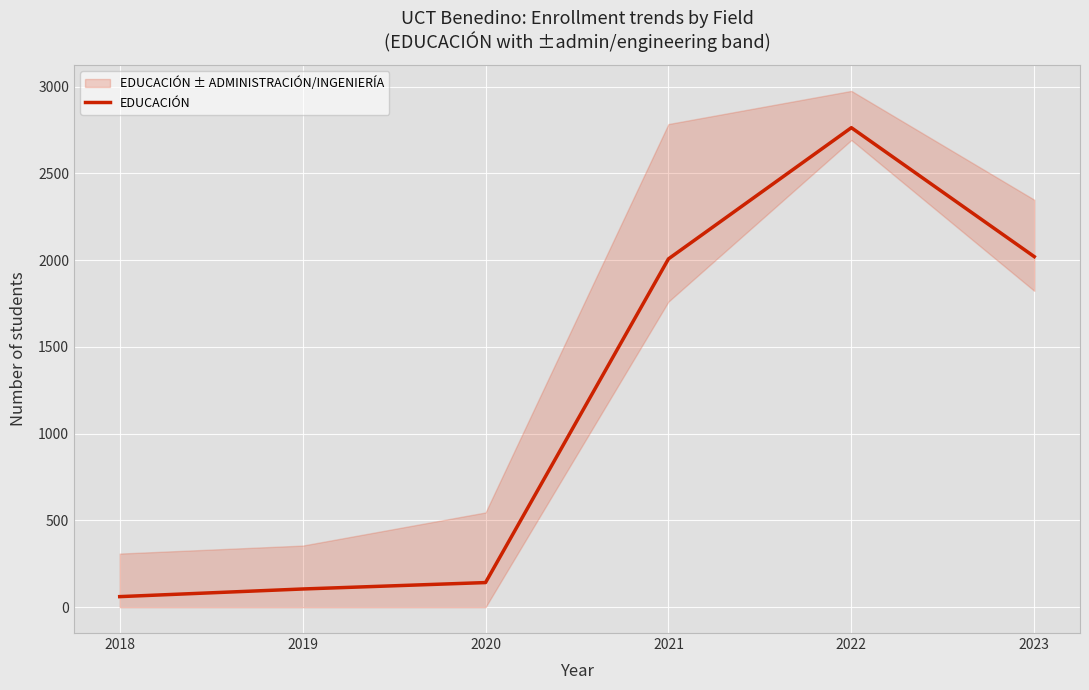

Is it true that the value at 2020 is 142?

True